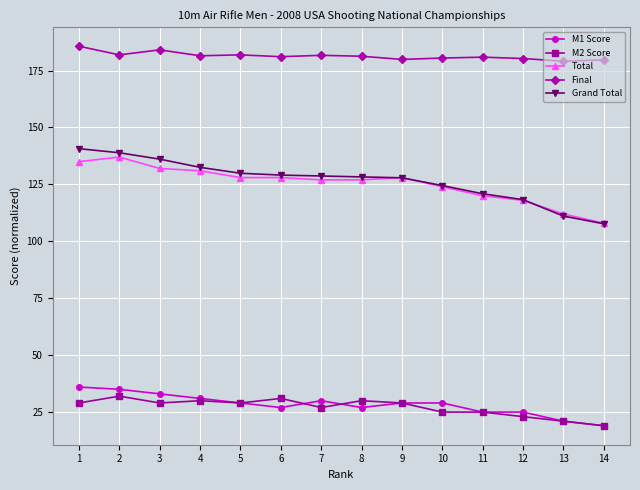

List the series in order of their peak value, highest first.

Final, Grand Total, Total, M1 Score, M2 Score